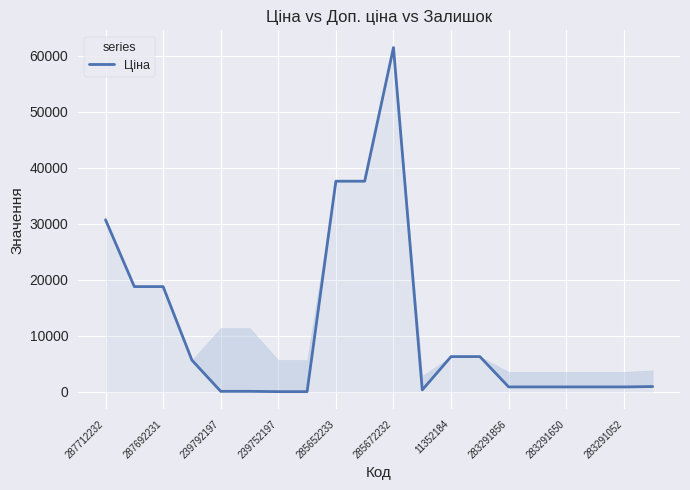

At which label is the value closest to 30745?

287712232